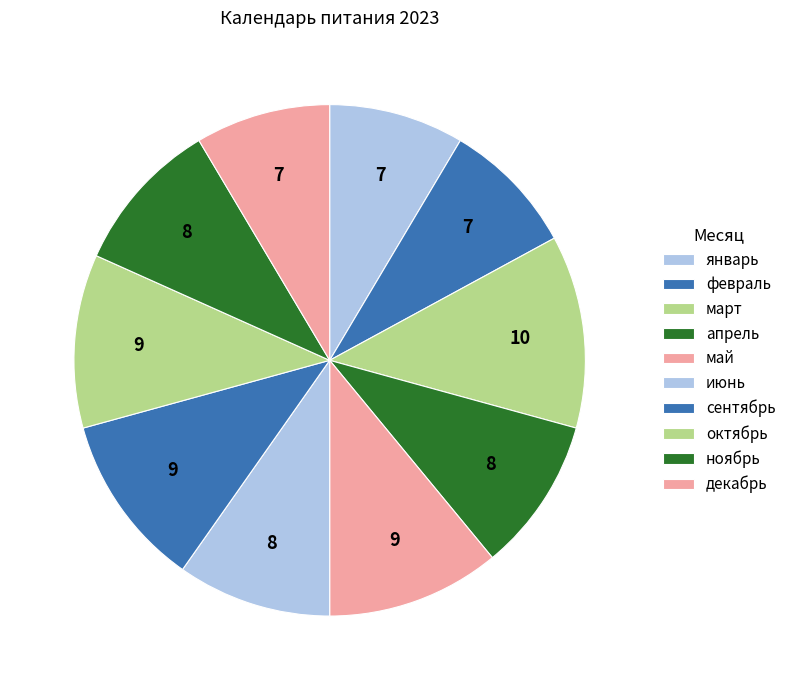

How many slices are in this pie chart?

10